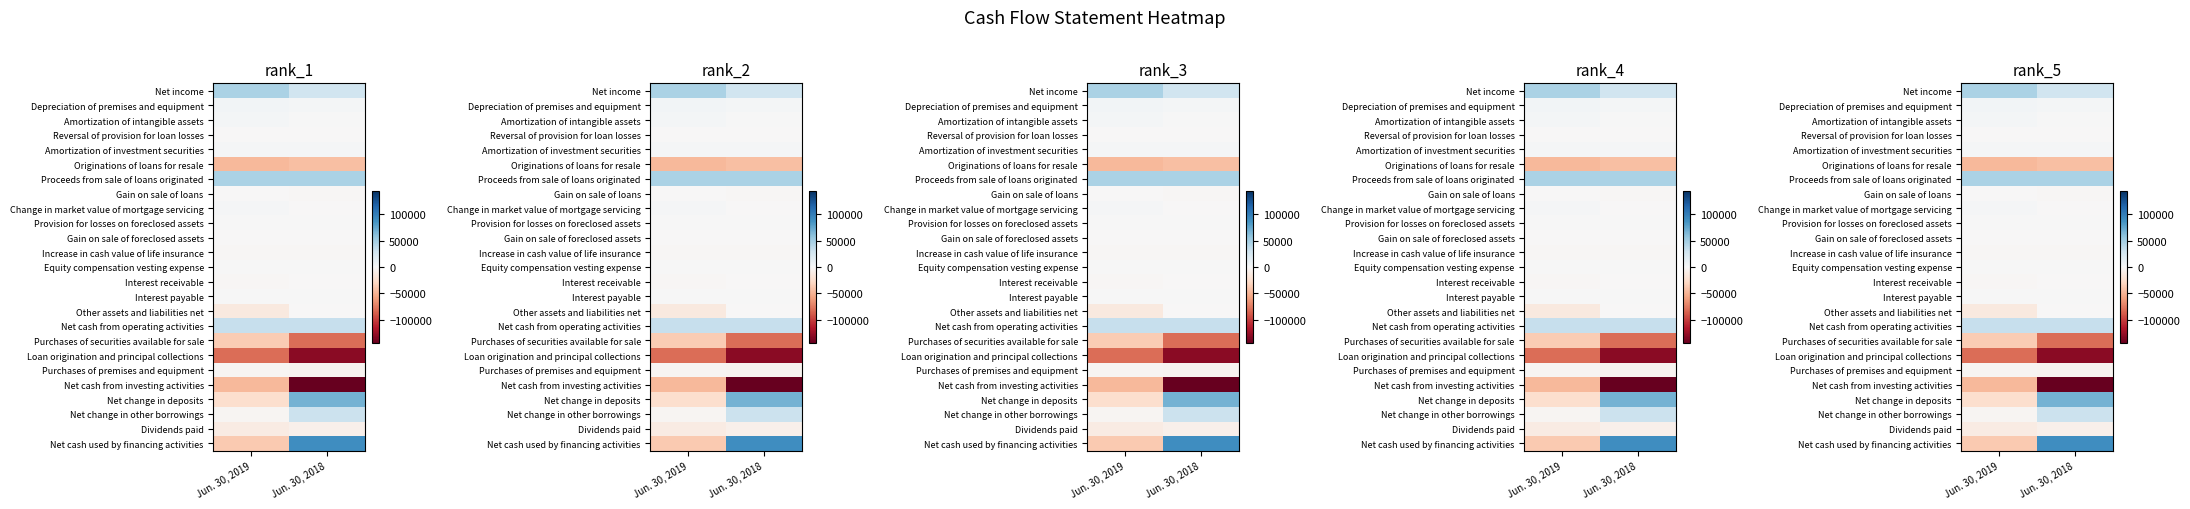

Which label corresponds to the largest value in the chart?

Jun. 30, 2018